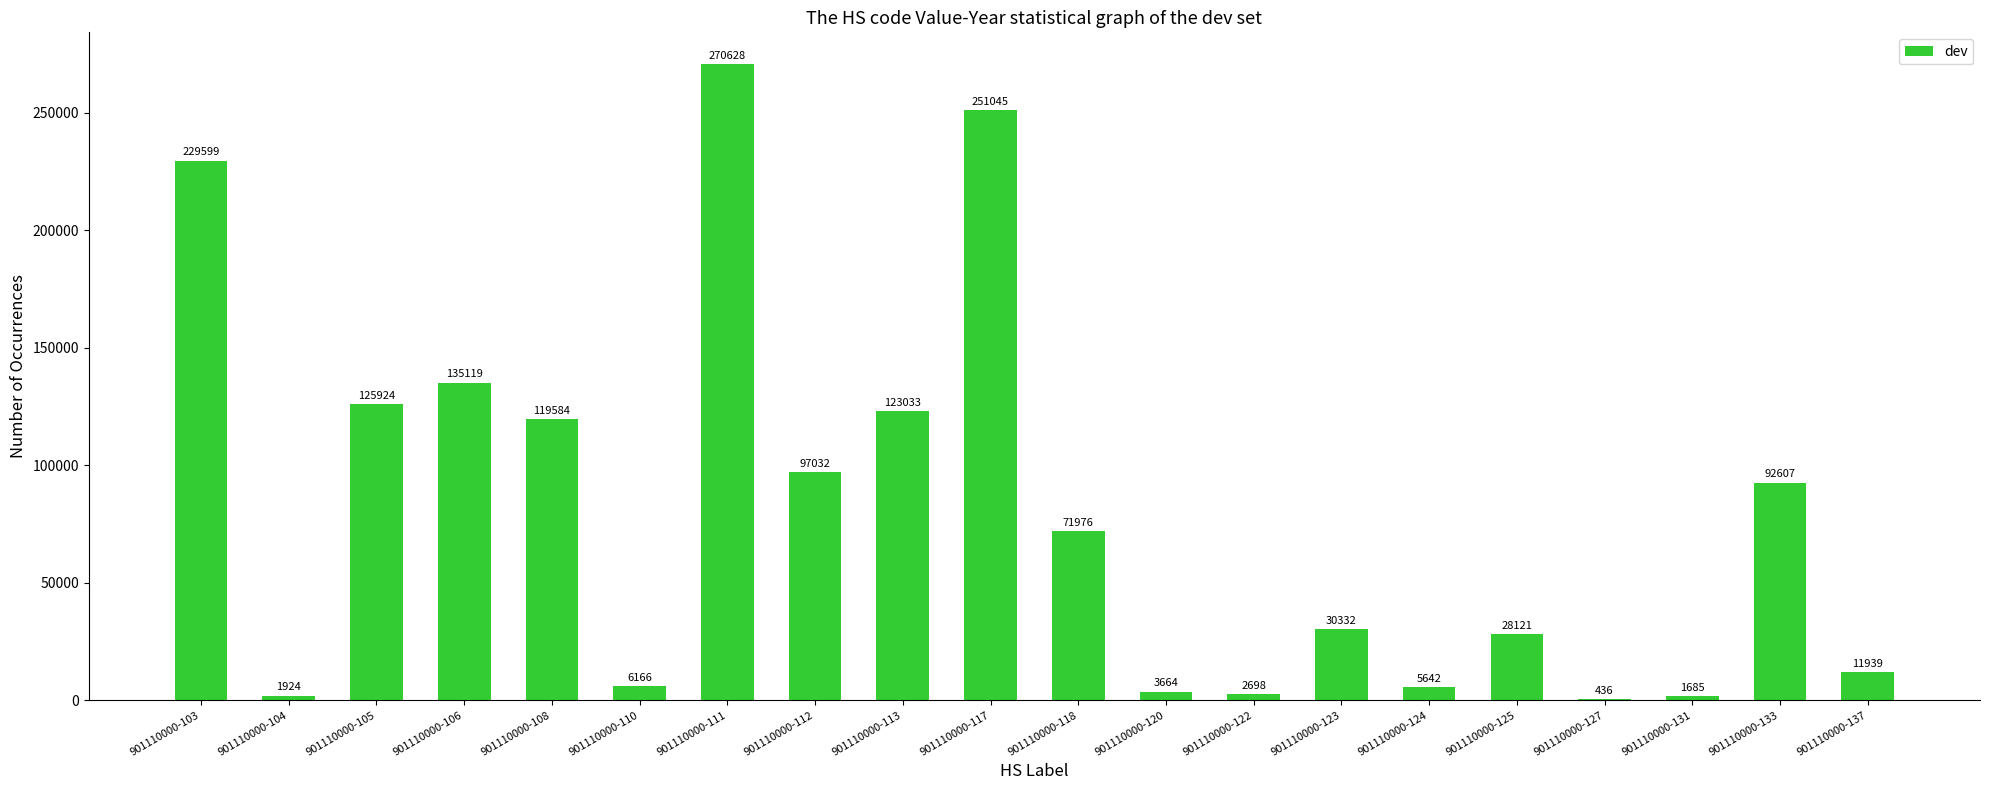

What is the sum of the values at 901110000-137 and 901110000-105?

137863